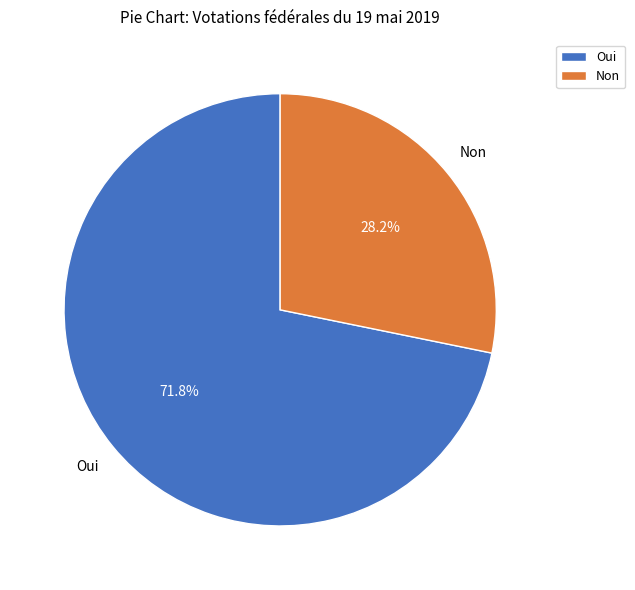

What percentage is NOT represented by Oui?

28.2%